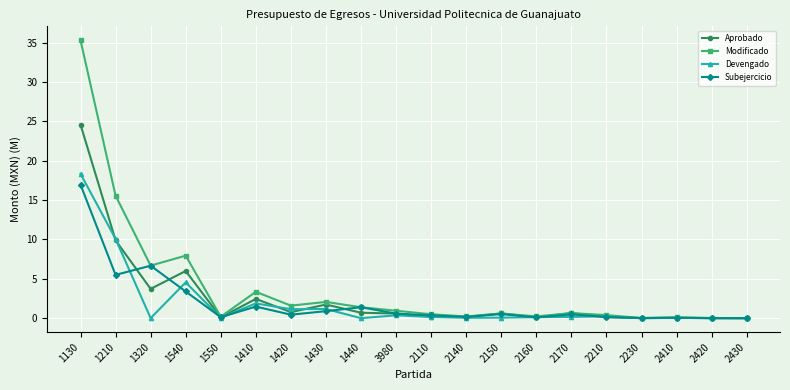

True or false: Modificado has more than 2 points higher than both neighbors.

True